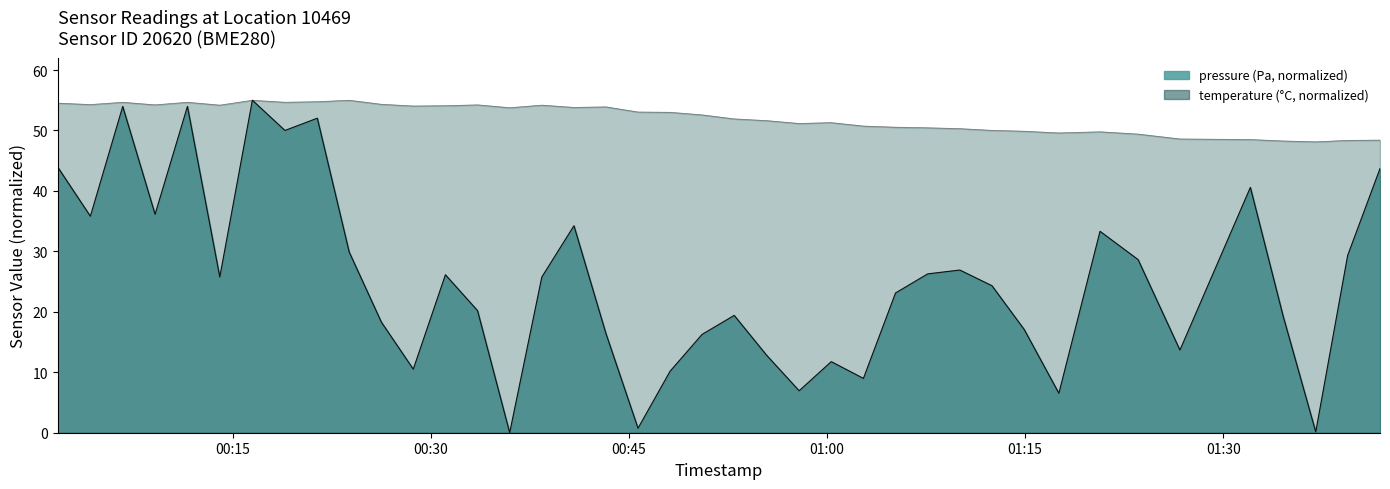

At how many categories does at least one series exceed 19?

40